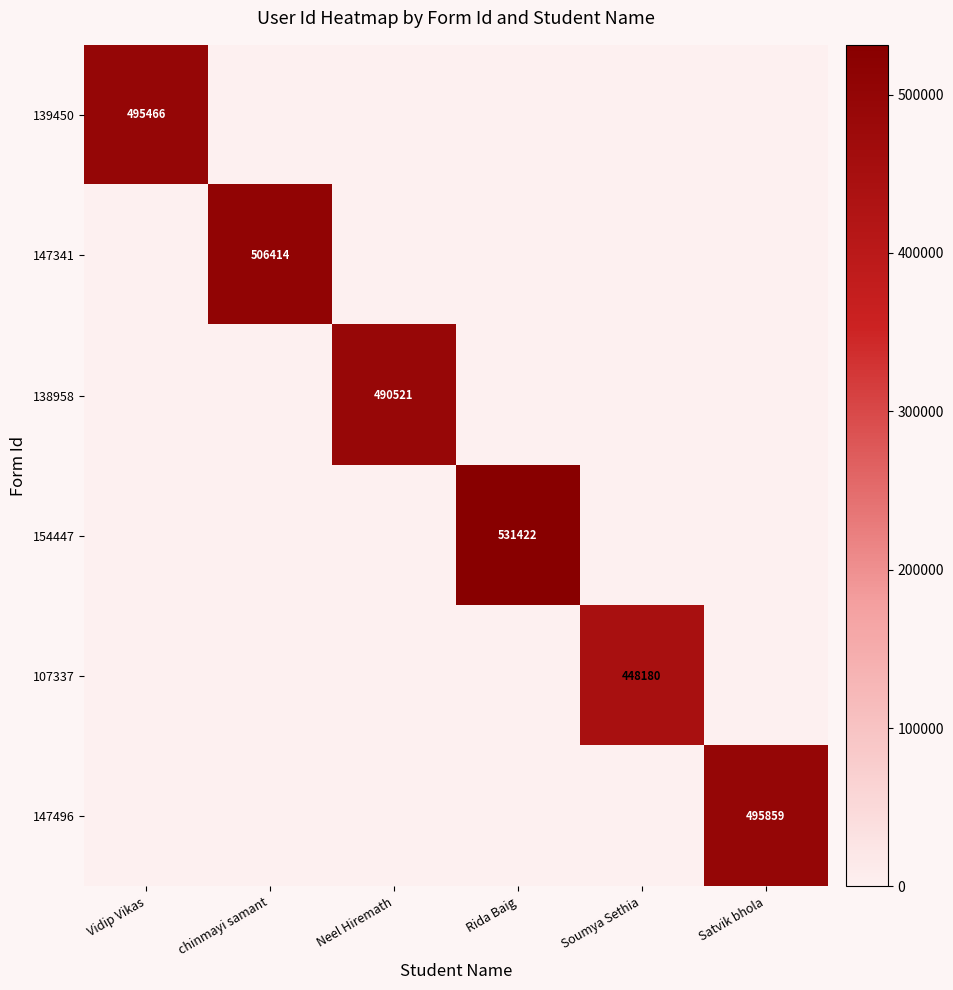

At which category is the sum across all series the highest?

Rida Baig